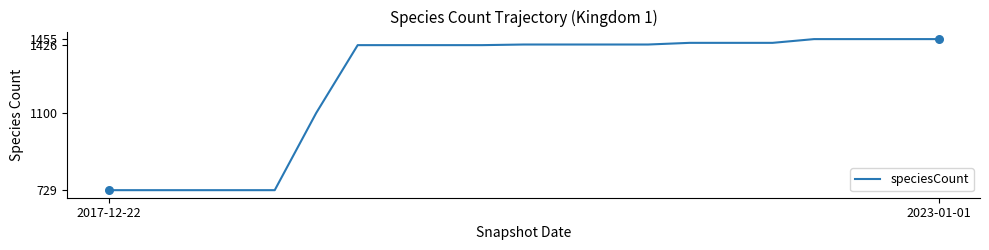

What is the difference between the maximum and minimum values?

726